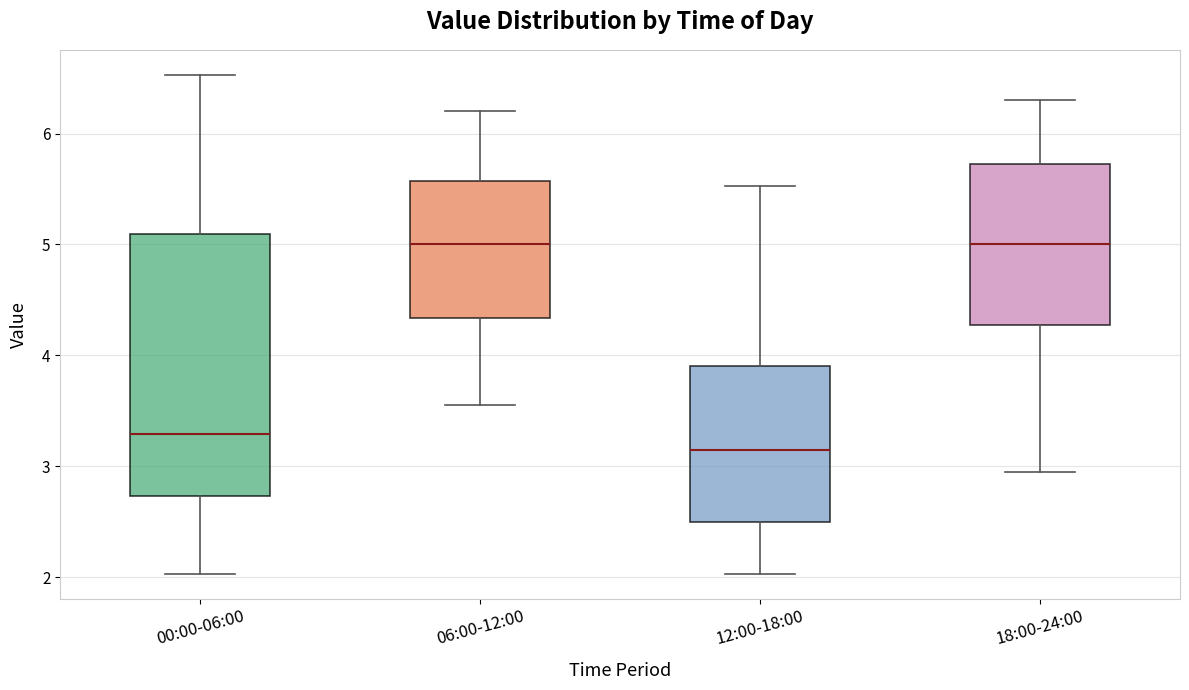

Comparing the boxes themselves (not the whiskers), which one is the tallest?

00:00-06:00